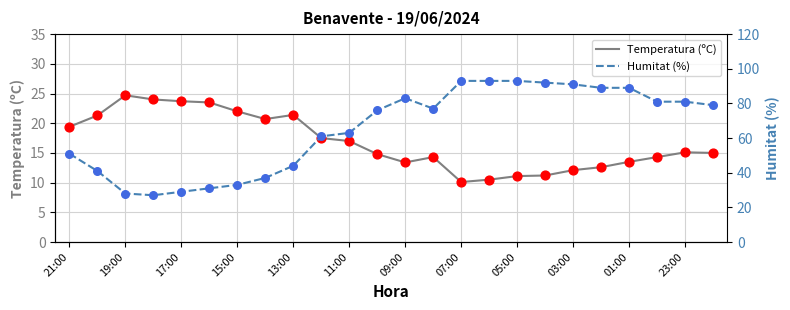

The value of Temperatura (ºC) at 19:00 is 36.0. True or false?

False